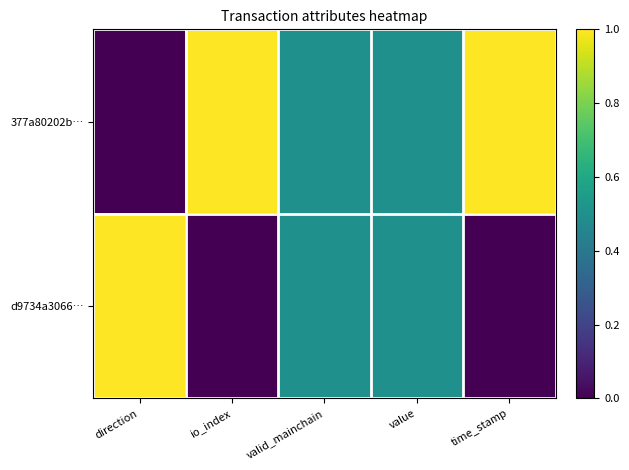

Between direction and time_stamp, which is larger?

time_stamp